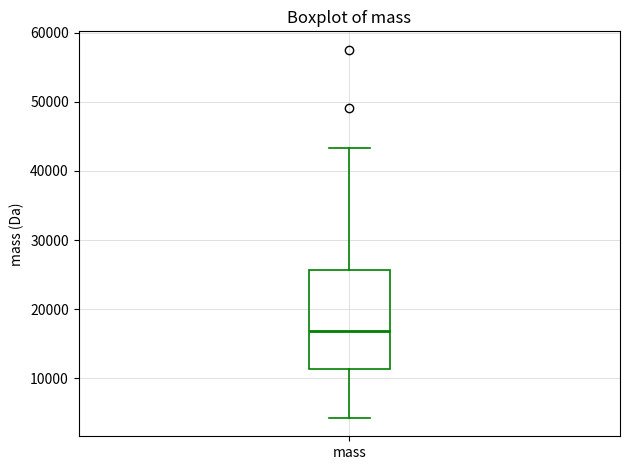

Read this box plot against the y-axis: the position of the median line, the range covered by the box, and the ends of both whiskers. The values are not printed on the chart, so give them approximately, as read against the axis.

median 17000, box 11000 to 26000, whiskers 4000 to 43000